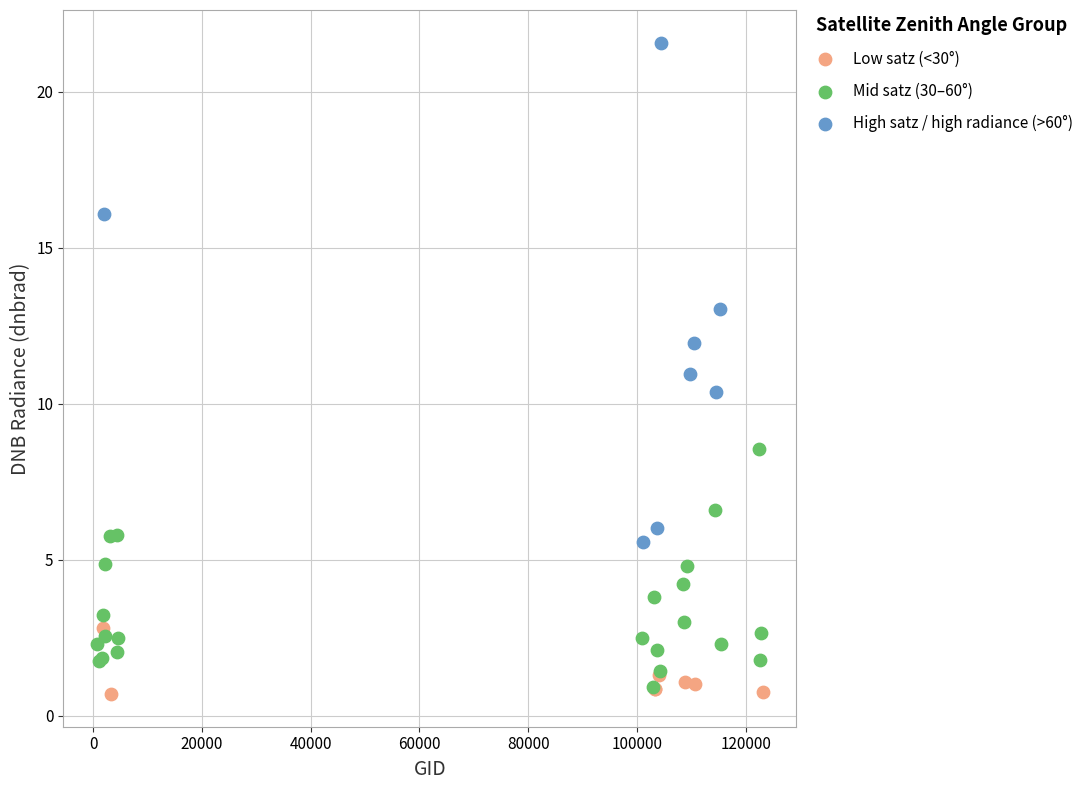

Which series has the widest spread of Y values?

High satz / high radiance (>60°)